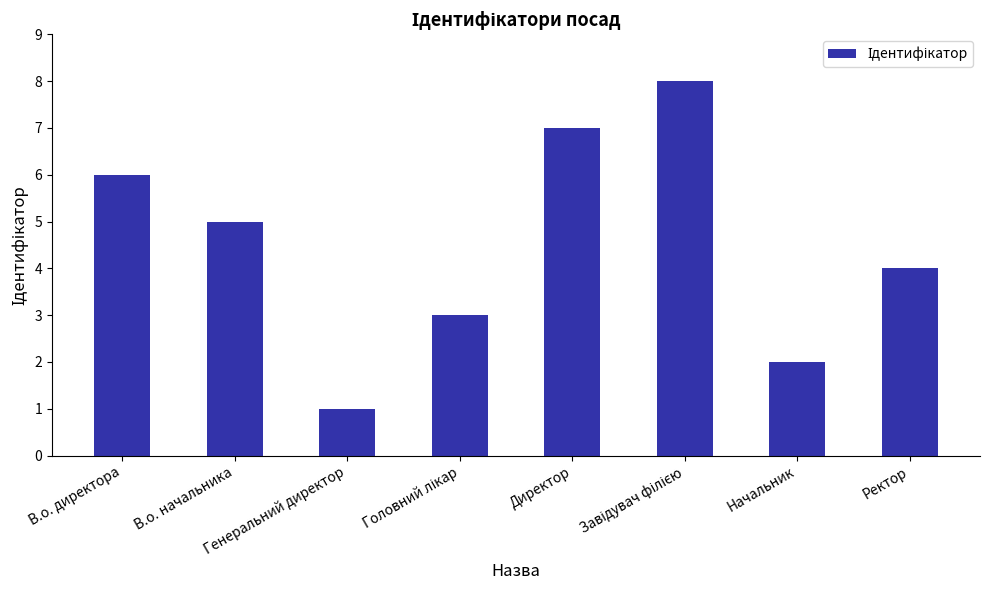

Is it true that the value at Генеральний директор is 1?

True